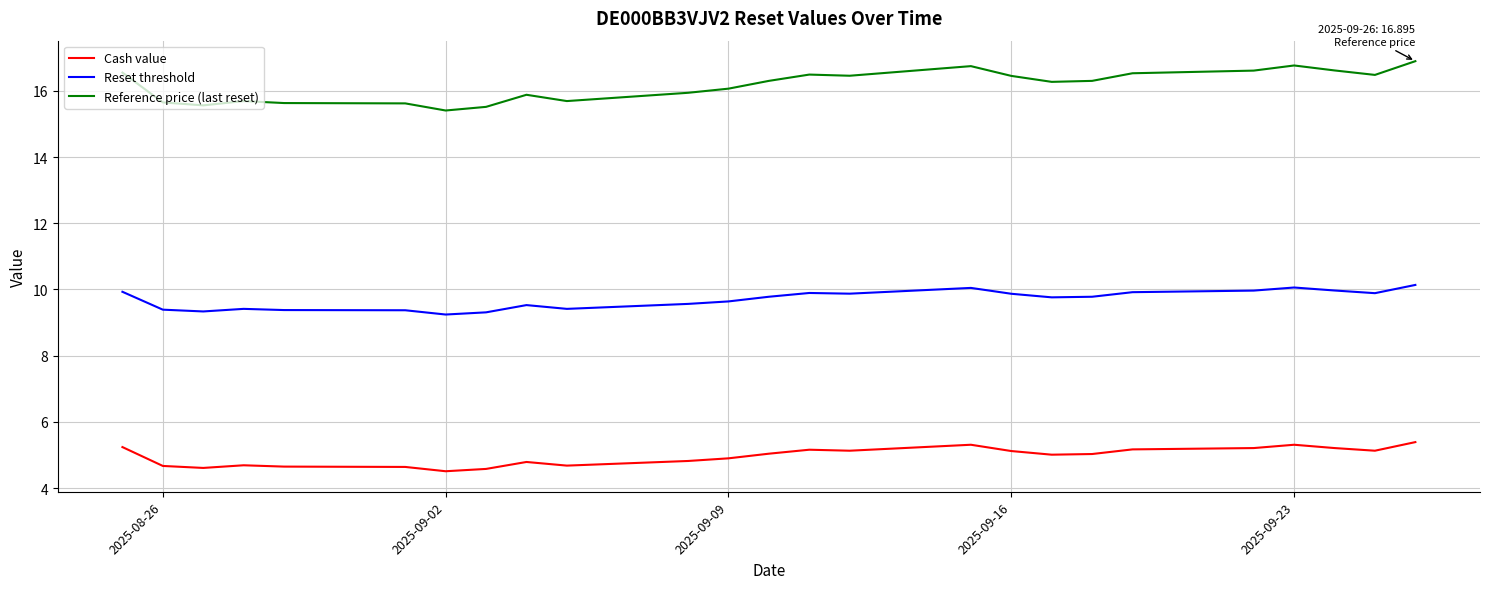

What is the highest value of the Cash value series?

5.4